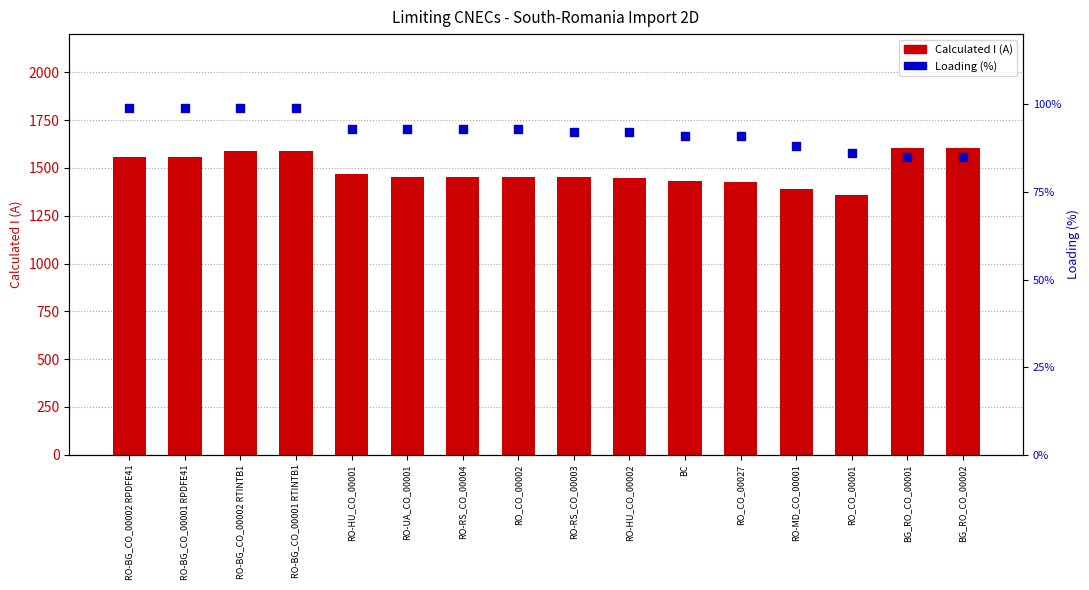

What are all the series names shown in the legend?

Calculated I (A), Loading (%)